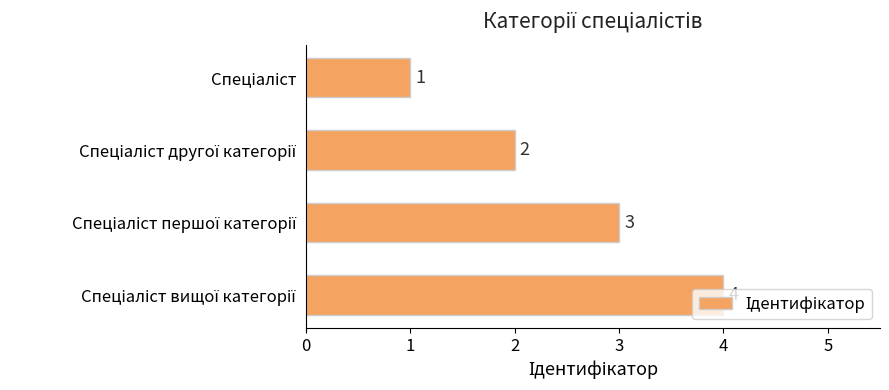

How many categories are shown in the chart?

4